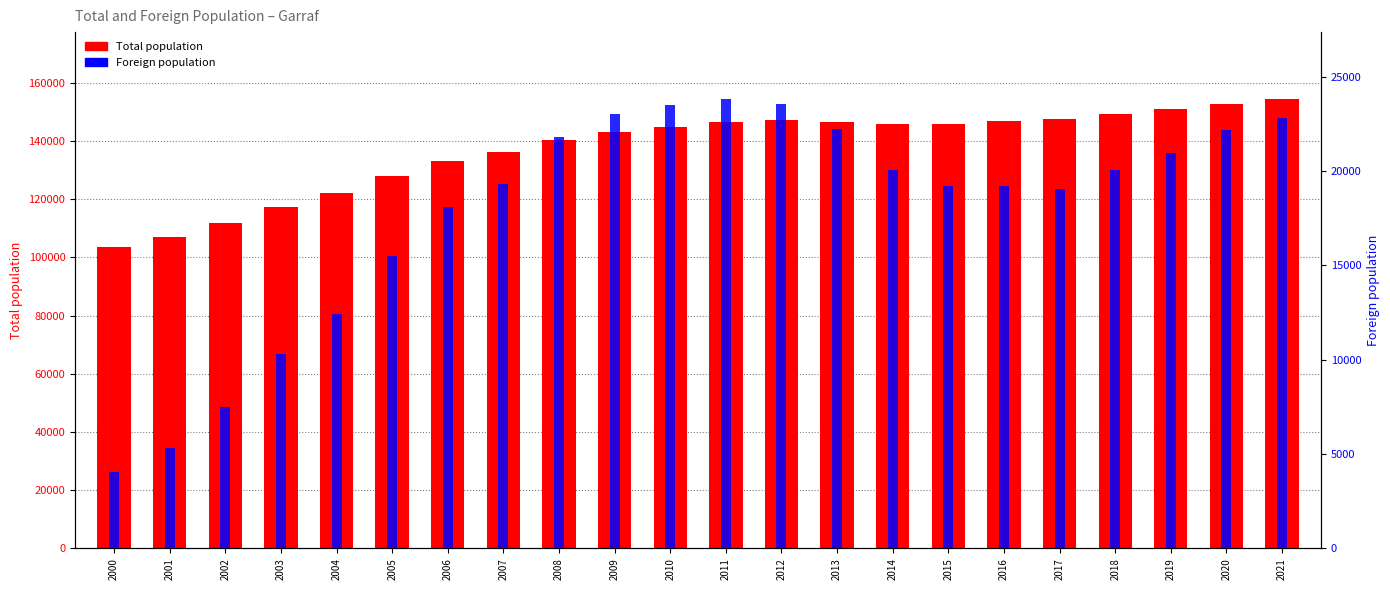

How many categories are shown in the chart?

22